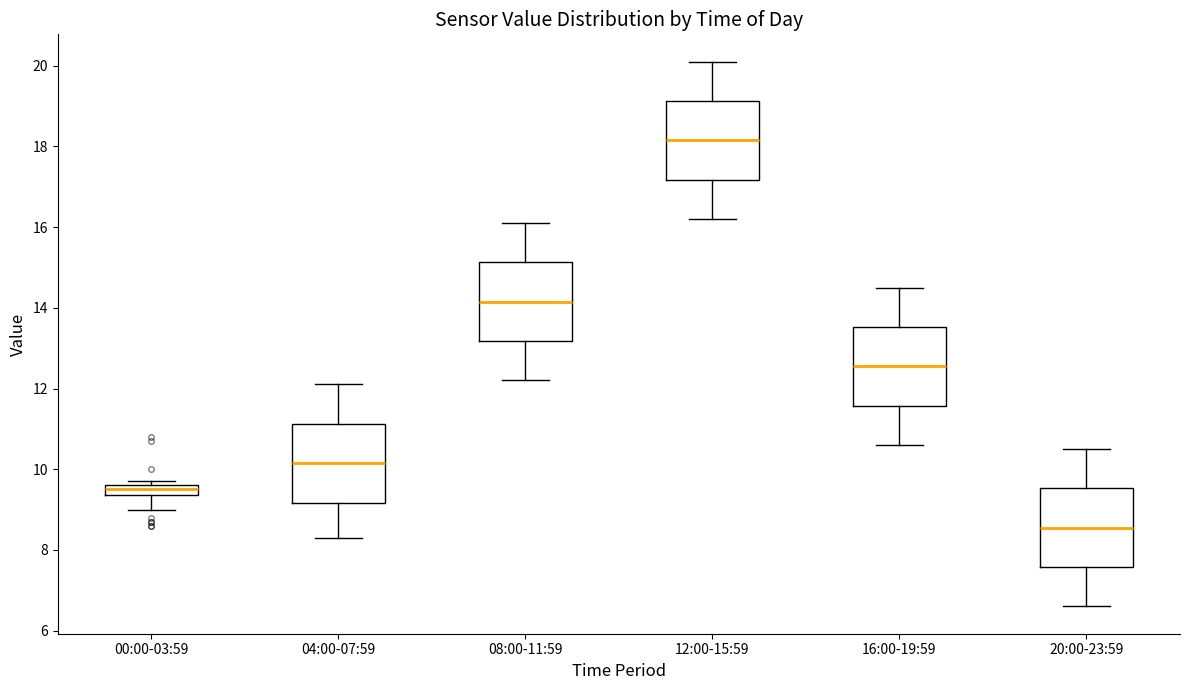

Where does the upper whisker of the box for 20:00-23:59 end on the y-axis? The values are not printed on the chart, so give them approximately, as read against the axis.

10.6